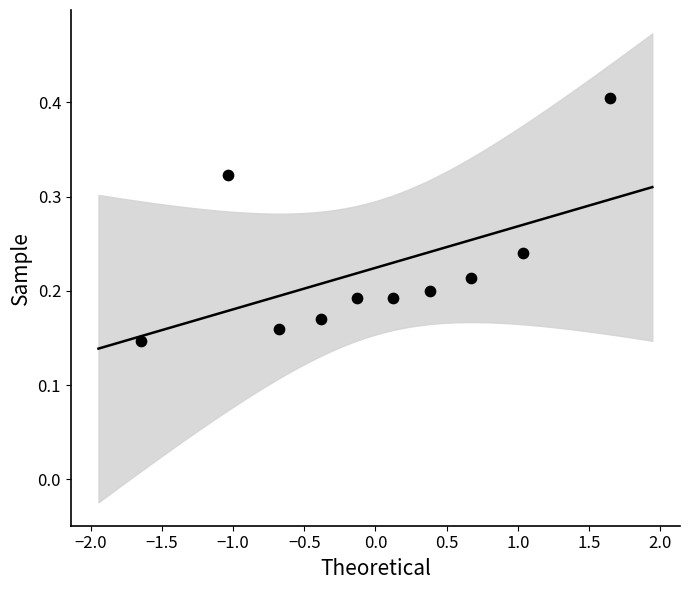

What is the range of X values (max minus min)?

3.3